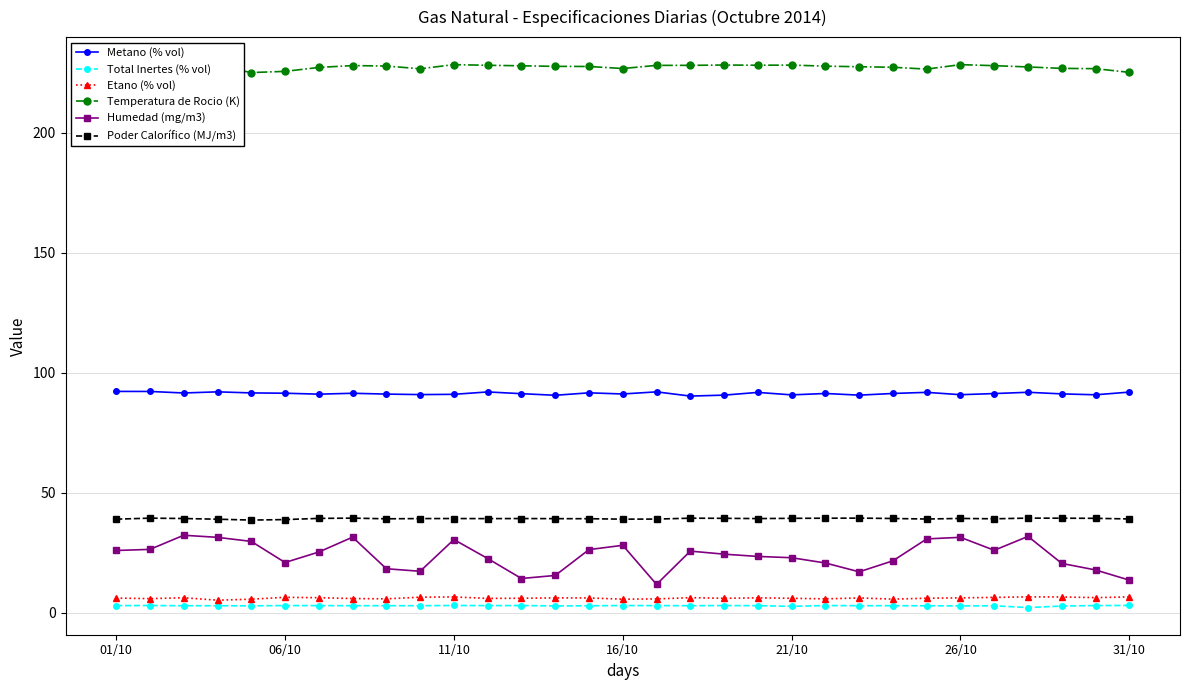

Reading left to right, extract all data points from this chart.

Metano (% vol): 92.2	92.2	91.5	92.0	91.6	91.4	91.0	91.4	91.1	90.9	91.0	92.0	91.2	90.6	91.6	91.1	92.0	90.2	90.6	91.8	90.7	91.3	90.6	91.3	91.8	90.8	91.3	91.8	91.2	90.8	91.9
Total Inertes (% vol): 2.9	3.0	2.9	2.9	2.8	2.9	2.9	2.9	2.9	2.9	3.0	2.9	3.0	2.8	2.9	2.9	2.9	2.9	2.9	2.9	2.6	2.9	2.9	2.9	2.9	2.8	2.8	2.1	2.7	2.9	3.0
Etano (% vol): 6.1	5.8	6.2	5.2	5.6	6.4	6.2	5.9	5.7	6.4	6.5	5.9	6.0	6.1	6.1	5.6	5.7	6.2	6.0	6.2	6.0	5.7	6.1	5.6	6.0	6.1	6.4	6.6	6.5	6.3	6.5
Temperatura de Rocio (K): 228.5	227.7	228.5	227.8	225.1	225.6	227.2	228.0	227.8	226.6	228.4	228.1	227.9	227.7	227.6	226.8	228.1	228.1	228.2	228.1	228.2	227.7	227.5	227.3	226.5	228.4	227.9	227.4	226.8	226.7	225.2
Humedad (mg/m3): 25.9	26.4	32.2	31.4	29.7	20.9	25.3	31.5	18.3	17.2	30.5	22.5	14.2	15.5	26.3	28.1	11.8	25.6	24.4	23.4	22.9	20.7	17.0	21.6	30.7	31.4	26.0	31.8	20.5	17.8	13.5
Poder Calorífico (MJ/m3): 38.9	39.4	39.2	38.9	38.6	38.8	39.3	39.4	39.1	39.2	39.2	39.2	39.2	39.2	39.1	39.0	39.0	39.4	39.3	39.2	39.3	39.3	39.4	39.2	39.0	39.3	39.1	39.4	39.3	39.3	39.0